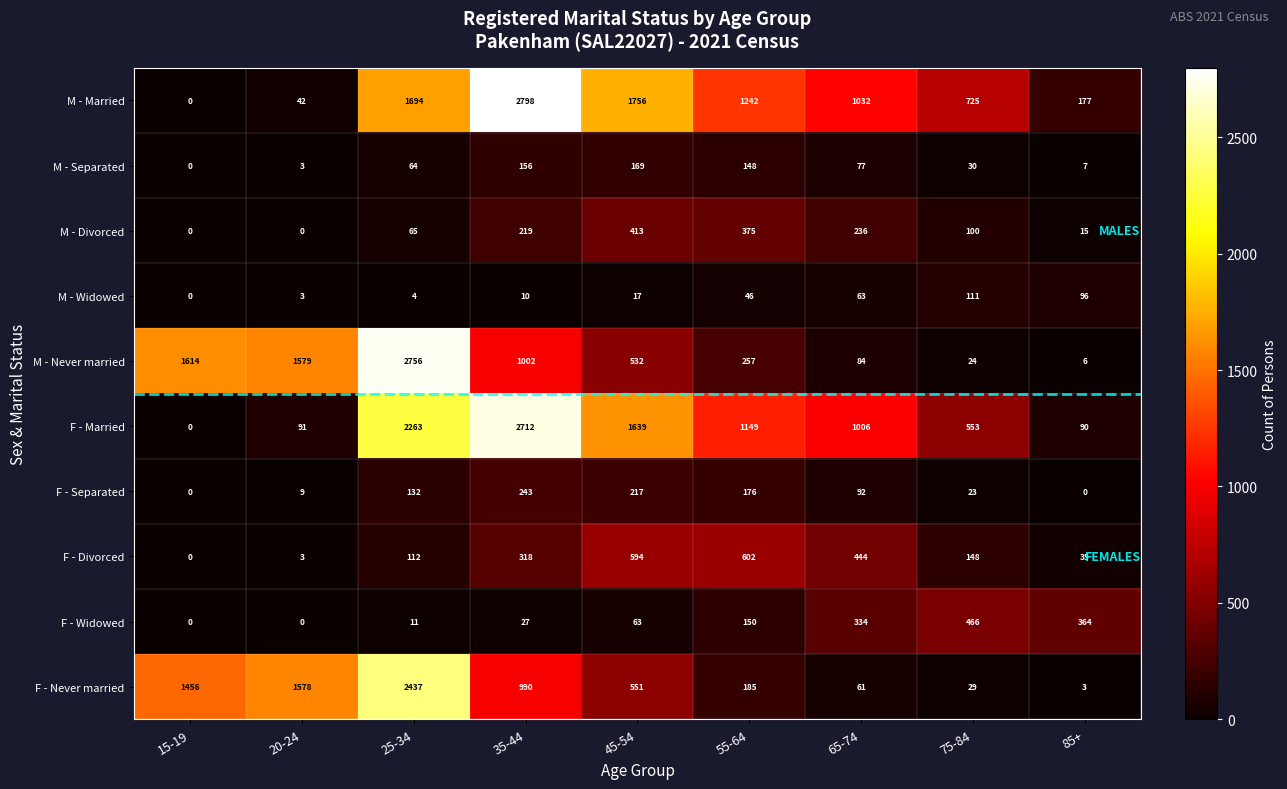

How many series are shown in this chart?

10